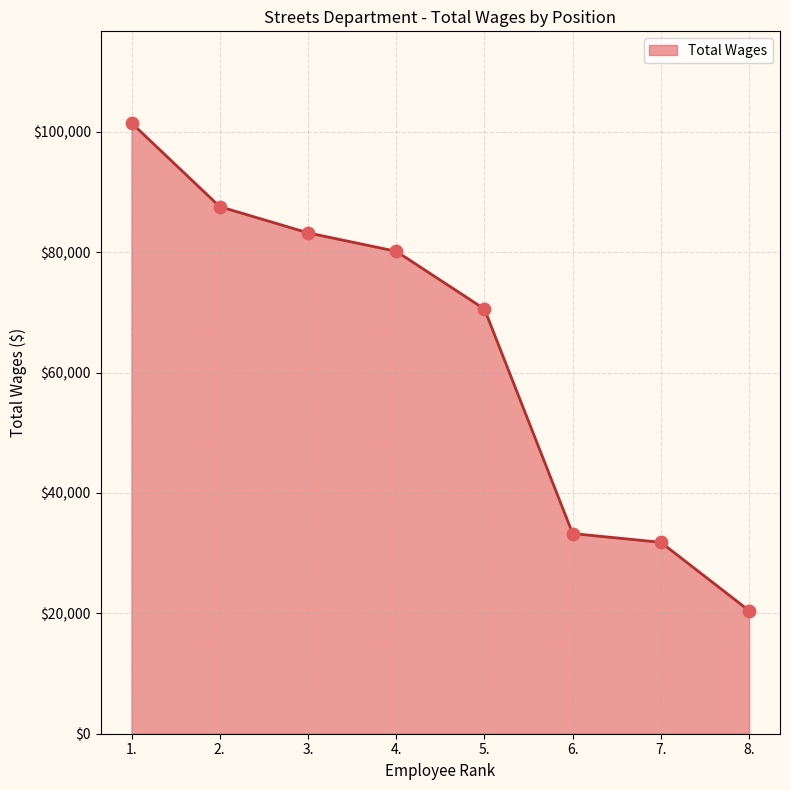

What is the change in value from 4. to 8.?

-59697